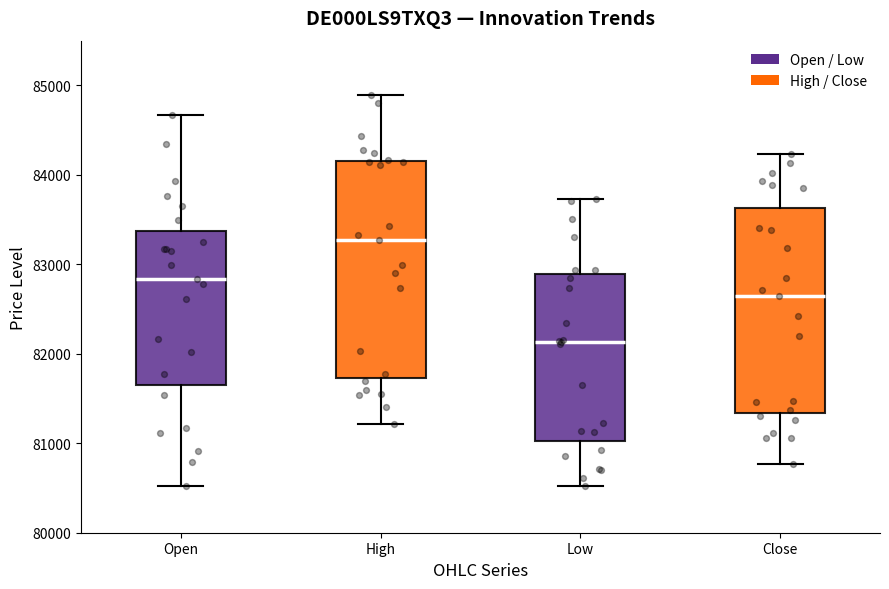

Reading left to right, read every box against the y-axis: the position of its median line, the range the box covers, and the ends of its whiskers. The values are not printed on the chart, so give them approximately, as read against the axis.

Open: median 82800, box 81700 to 83400, whiskers 80500 to 84700
High: median 83300, box 81700 to 84200, whiskers 81200 to 84900
Low: median 82100, box 81000 to 82900, whiskers 80500 to 83700
Close: median 82600, box 81300 to 83600, whiskers 80800 to 84200